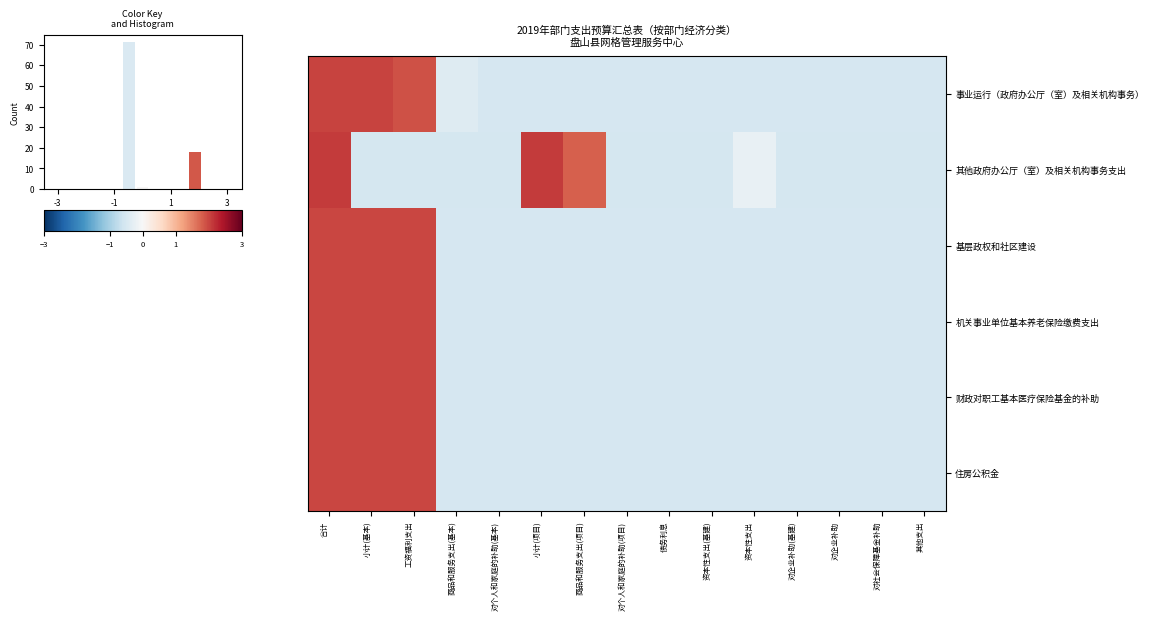

Which category has the highest value across all series?

合计